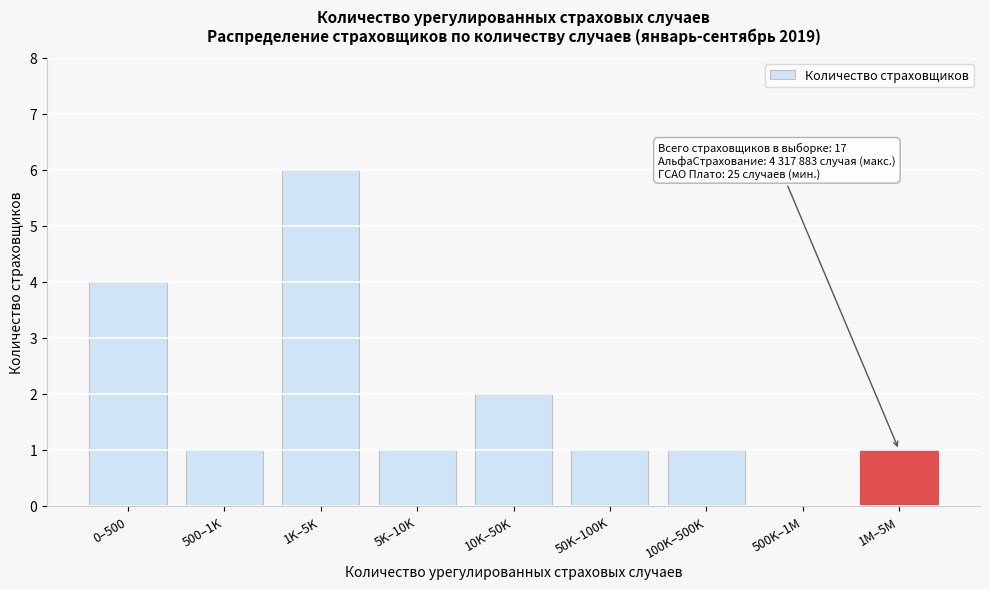

Reading left to right, list all the values displayed in this chart.

0–500=4	500–1K=1	1K–5K=6	5K–10K=1	10K–50K=2	50K–100K=1	100K–500K=1	500K–1M=0	1M–5M=1